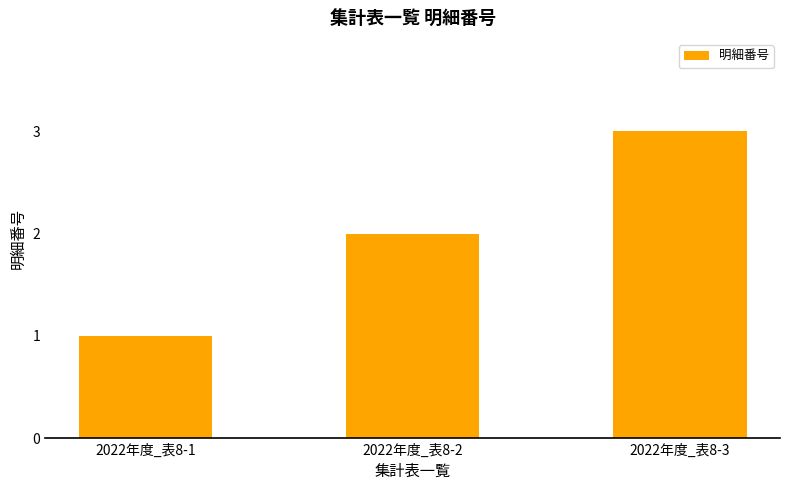

Which label corresponds to the smallest value in the chart?

2022年度_表8-1